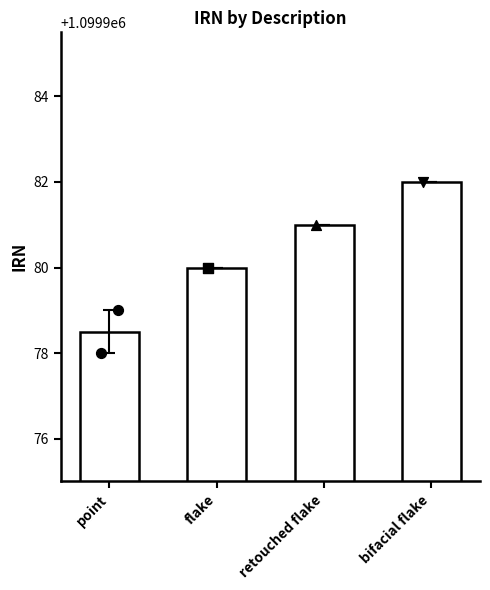

Between bifacial flake and retouched flake, which is larger?

bifacial flake